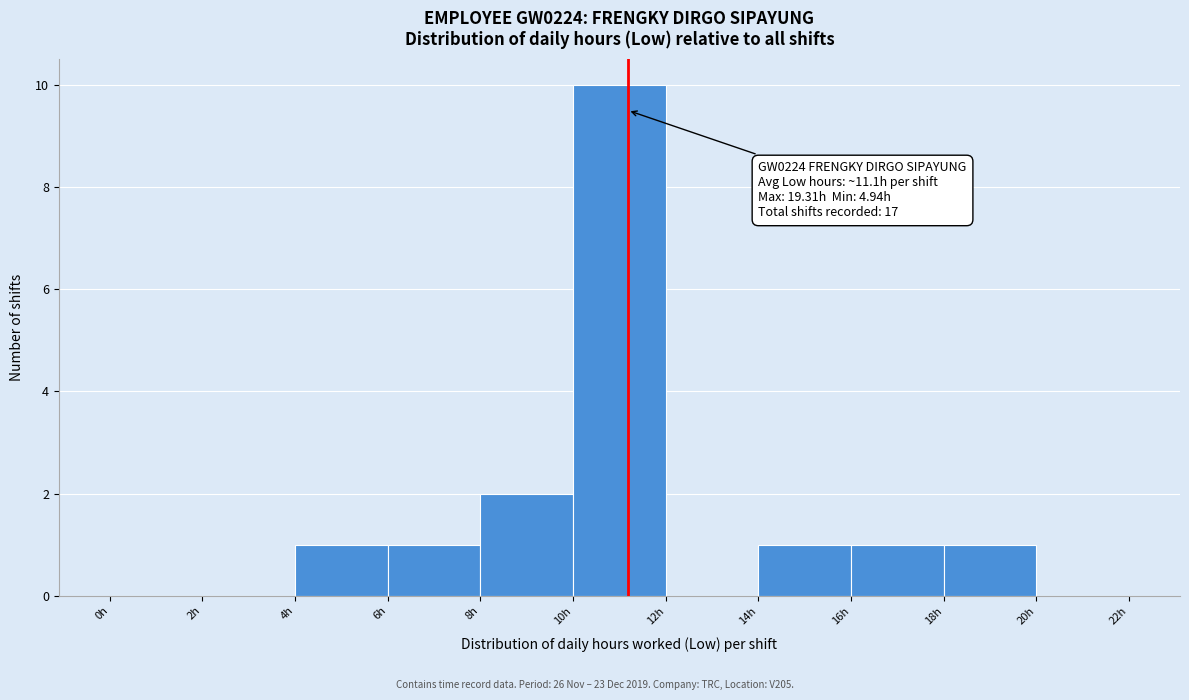

Over which range of the x-axis is the bar tallest?

10 to 12